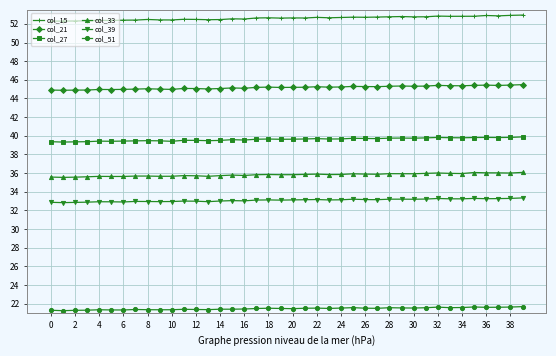

List the series in order of their peak value, lowest first.

col_51, col_39, col_33, col_27, col_21, col_15